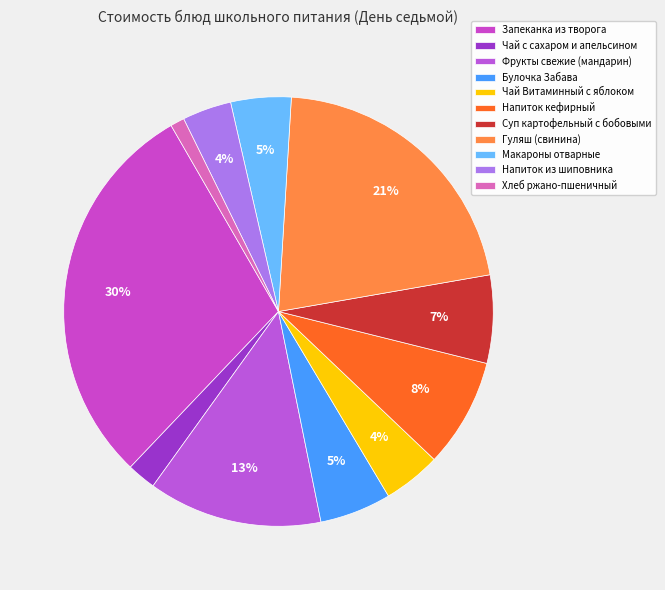

To the nearest percent, what portion does Напиток из шиповника represent?

4%